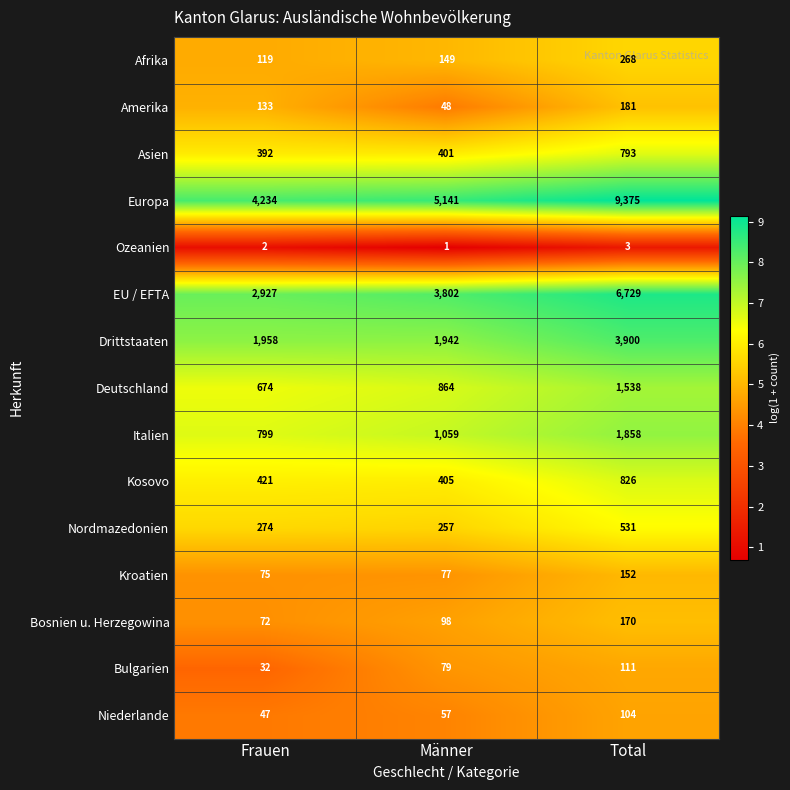

What is the greatest value displayed?

9375